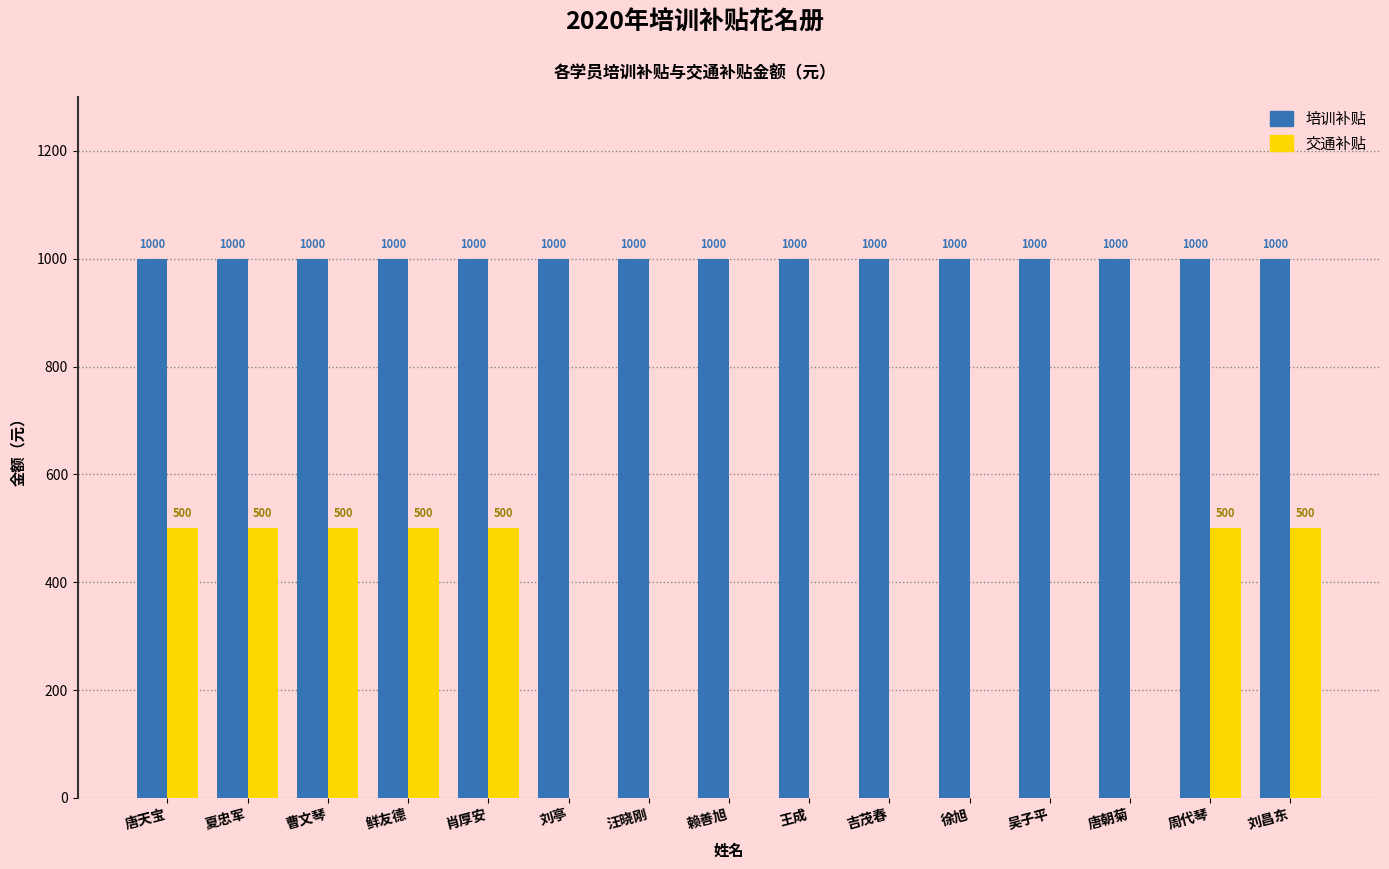

What is the sum of all 培训补贴 values?

15000